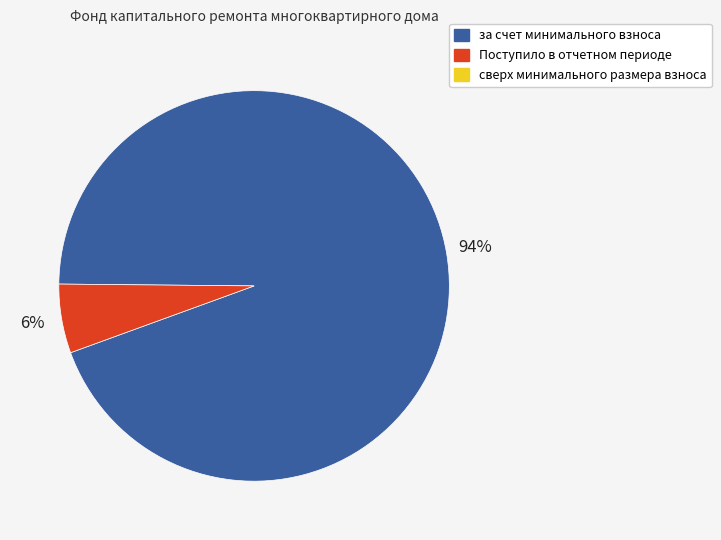

How many segments does this pie chart have?

2